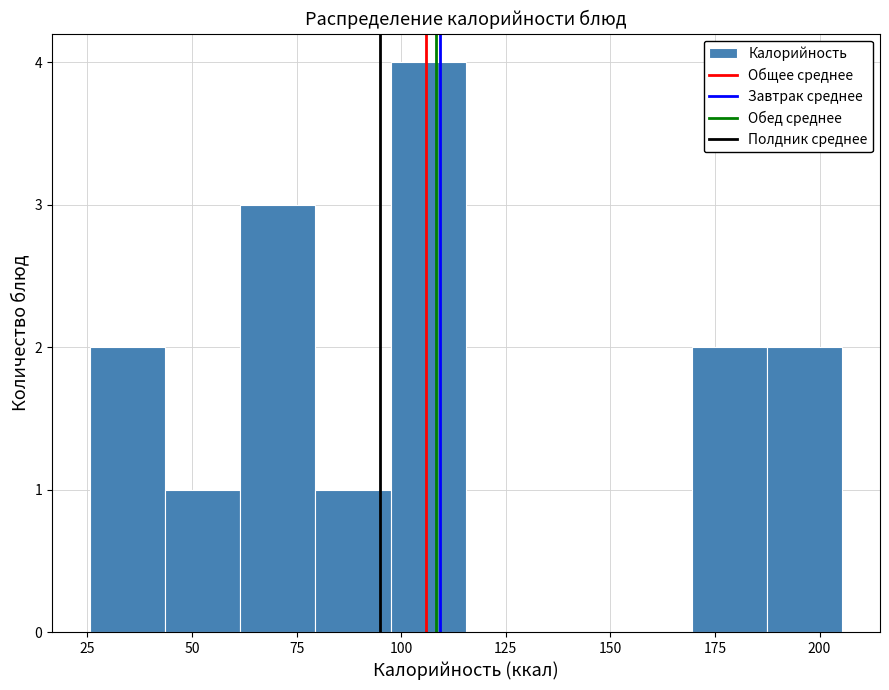

Around what value on the x-axis is the tallest bar? Give the approximate position of its centre, as read against the axis.

105